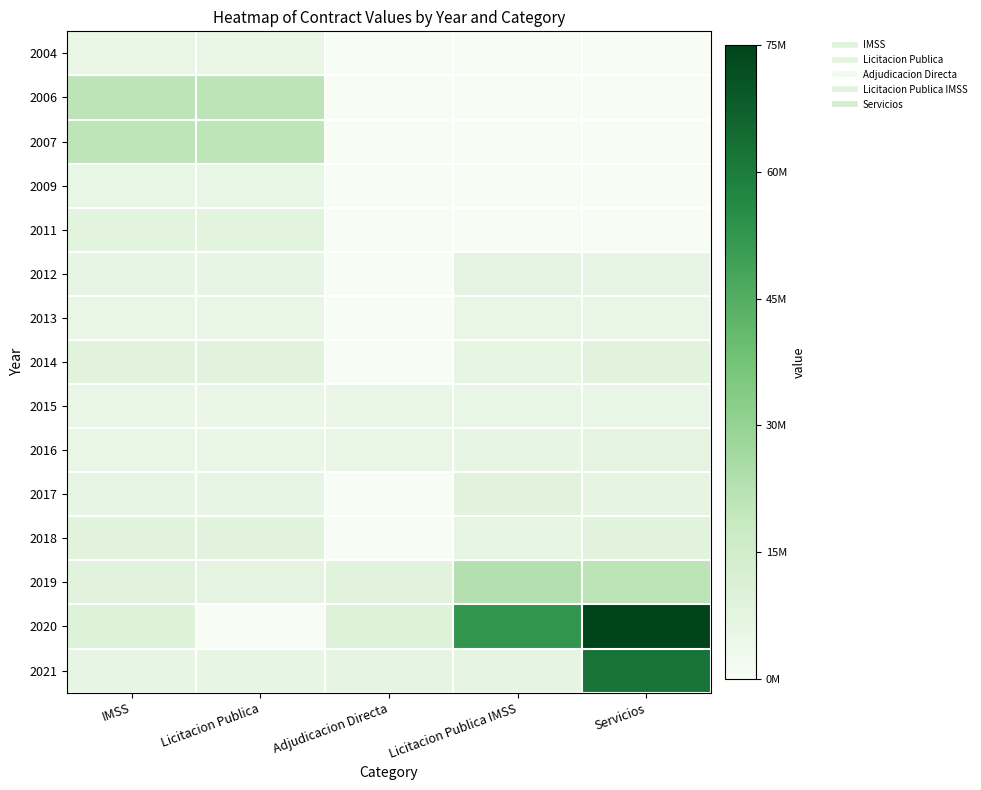

List the series in order of their peak value, lowest first.

2013, 2004, 2009, 2015, 2012, 2016, 2011, 2014, 2018, 2017, 2007, 2006, 2019, 2021, 2020